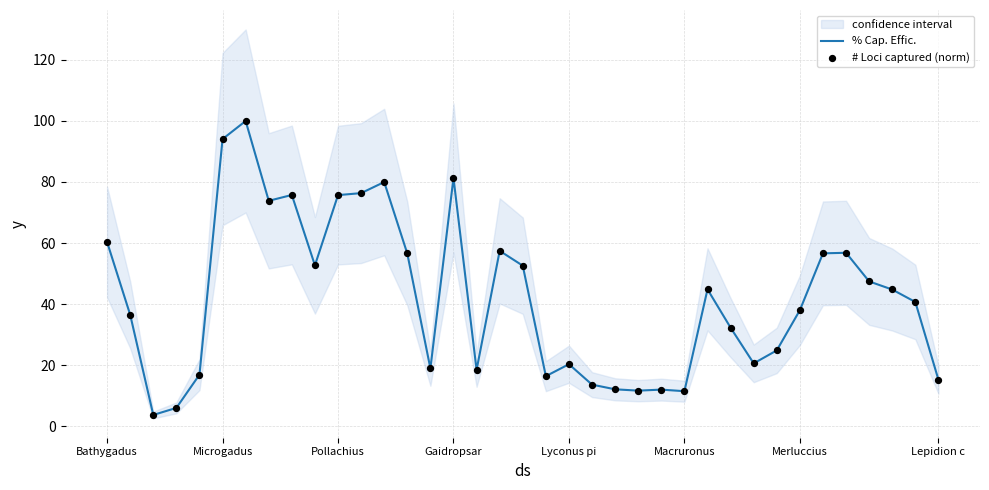

Which series has the largest total across all categories?

# Loci captured (norm)